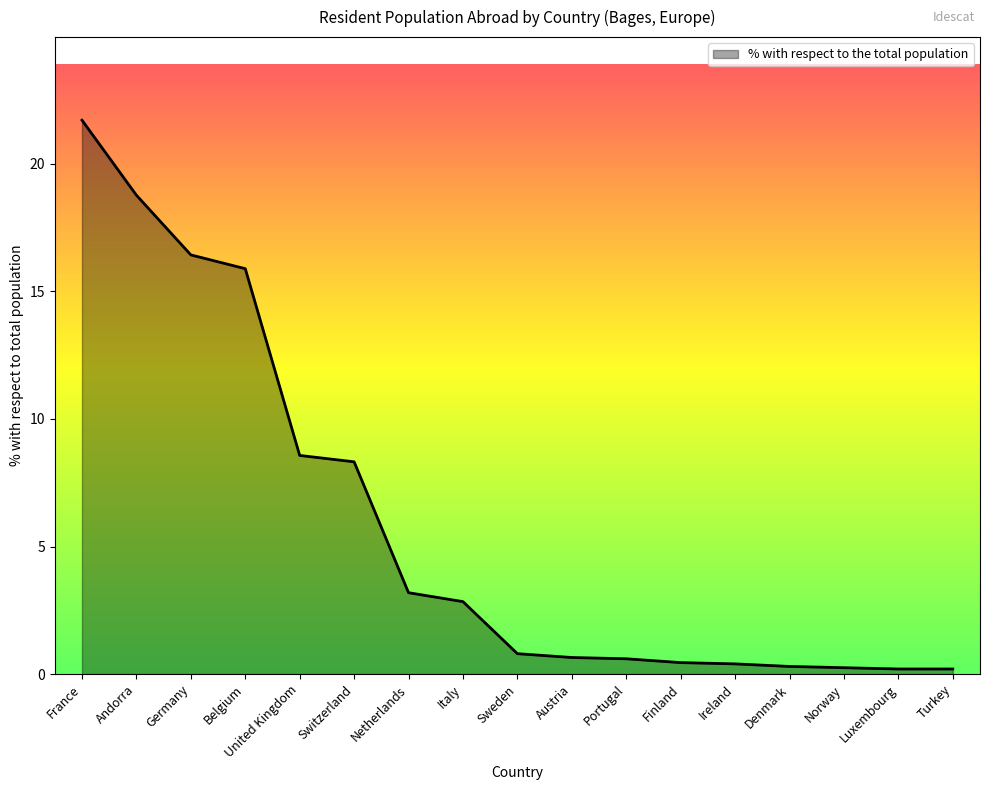

At which label is the value closest to 10?

United Kingdom